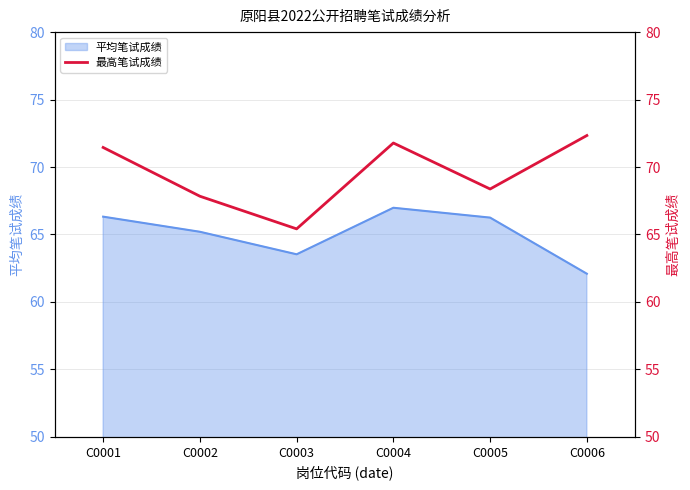

At which category does the data reach its first local valley?

C0003